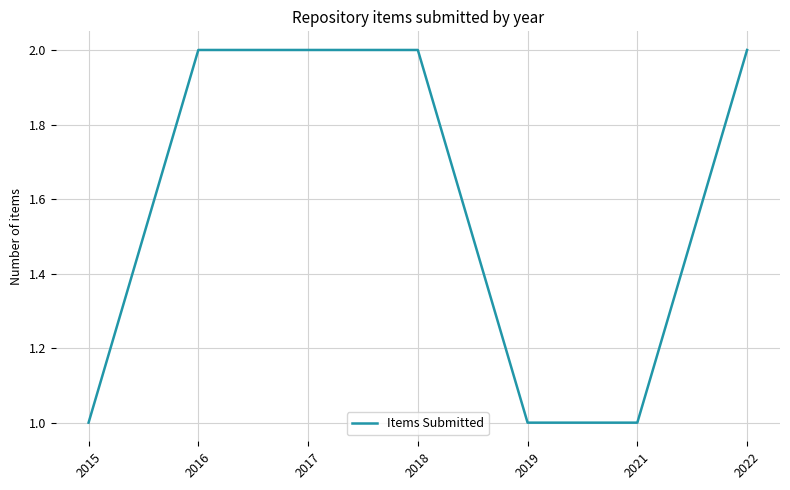

What is the average value?

2